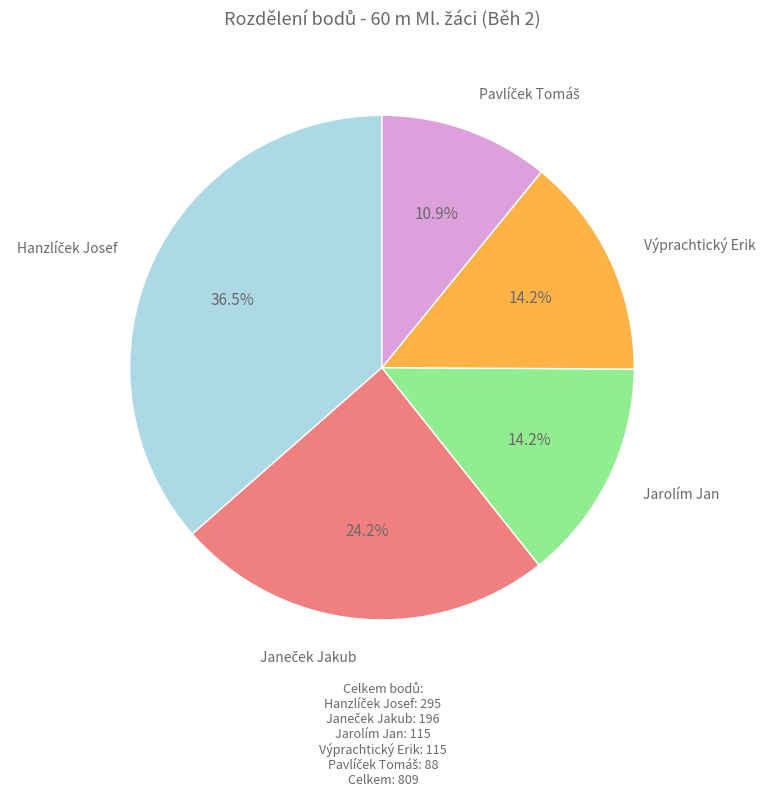

Is there any slice that represents more than half of the pie?

No